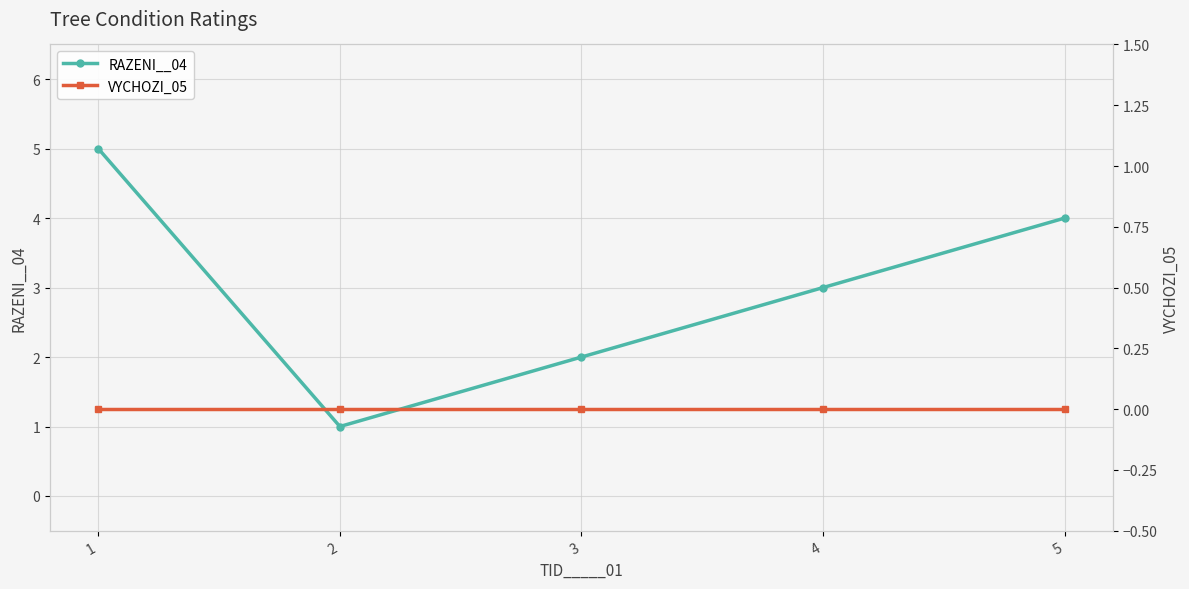

Reading left to right, extract all data points from this chart.

RAZENI__04: 5	1	2	3	4
VYCHOZI_05: 0	0	0	0	0